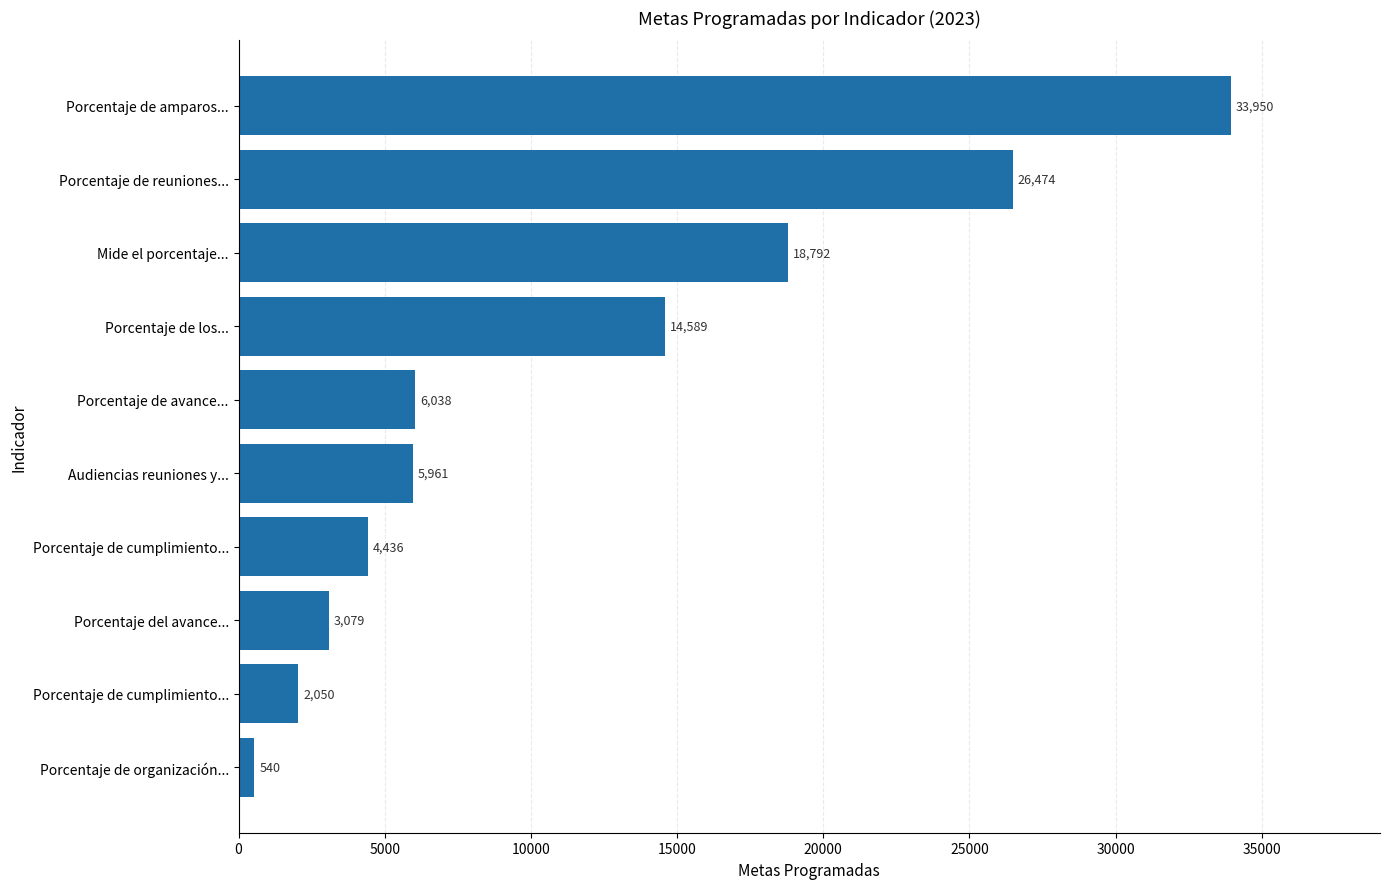

How many values are below 6038?

5